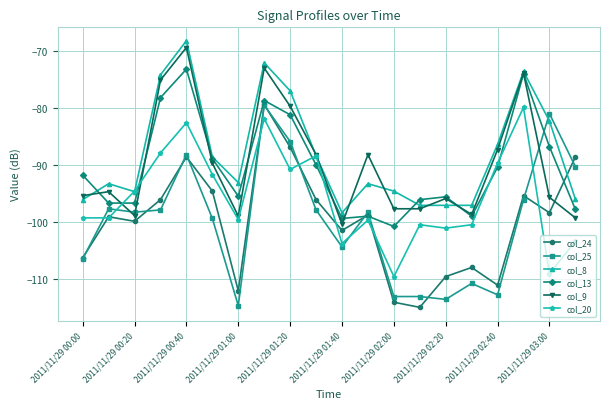

What is the greatest value displayed?

-68.1